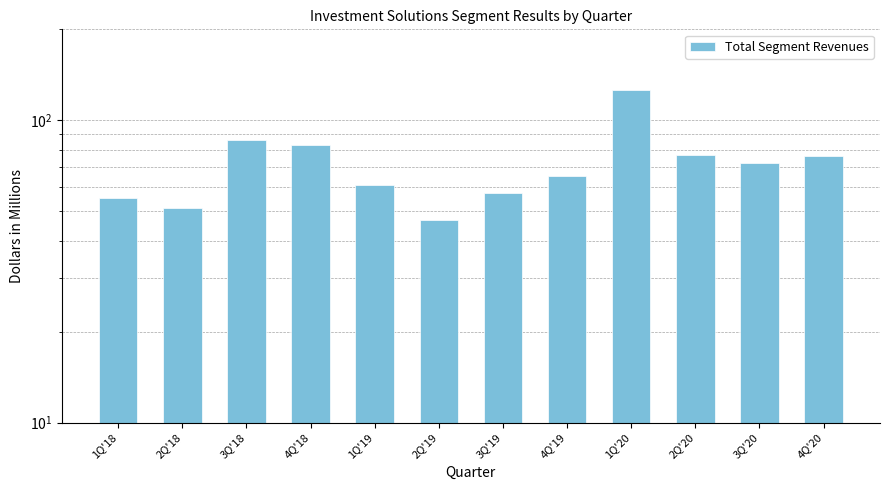

What is the difference between the second highest and minimum values?

39.2